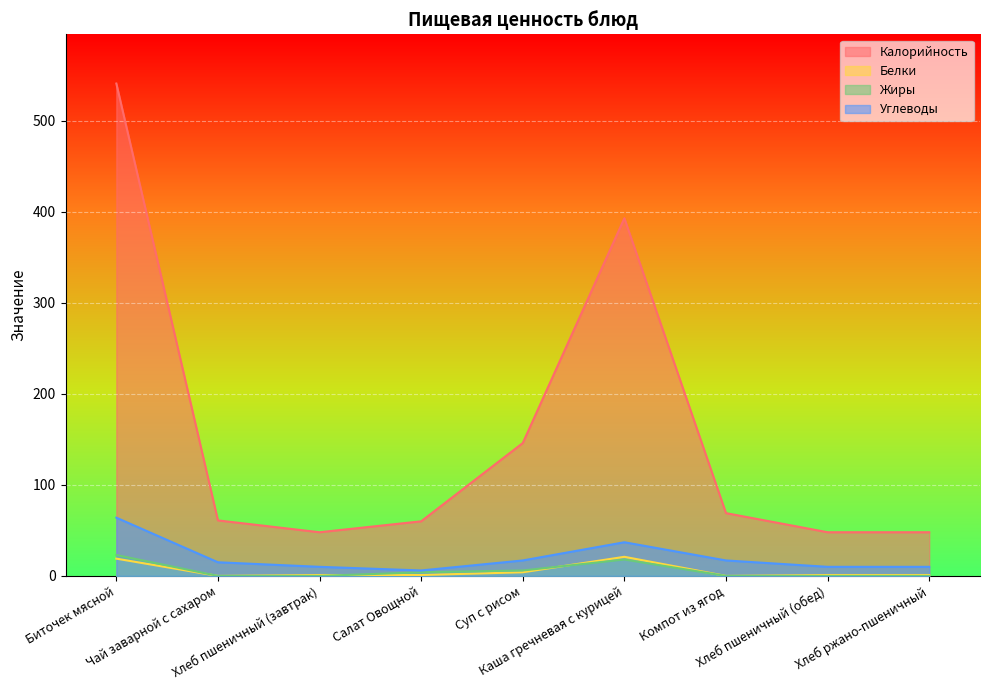

What are all the series names shown in the legend?

Калорийность, Белки, Жиры, Углеводы